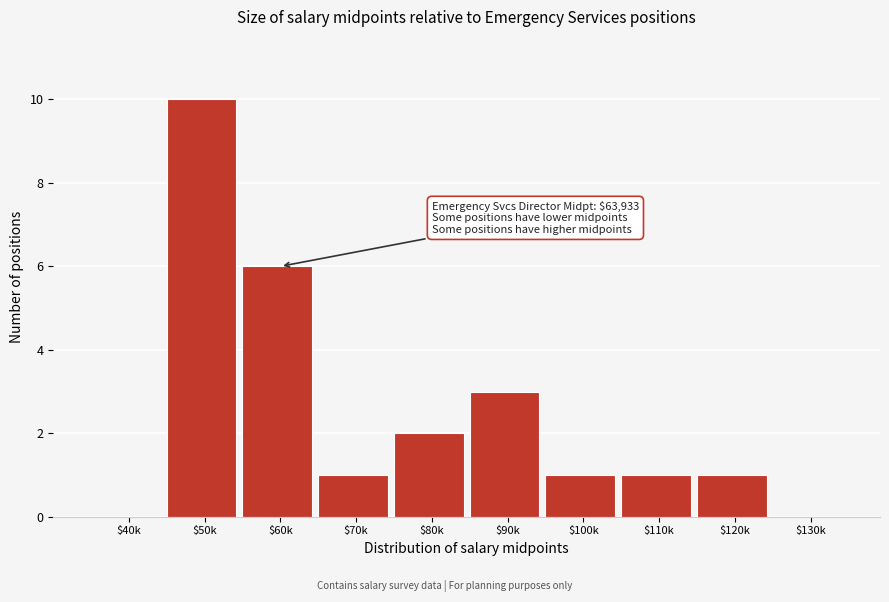

At which label is the value closest to 5?

$60k